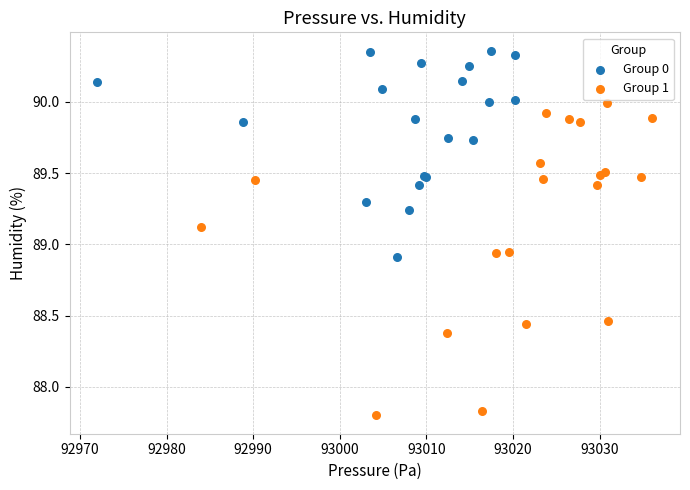

What are all the series names shown in the legend?

Group 0, Group 1